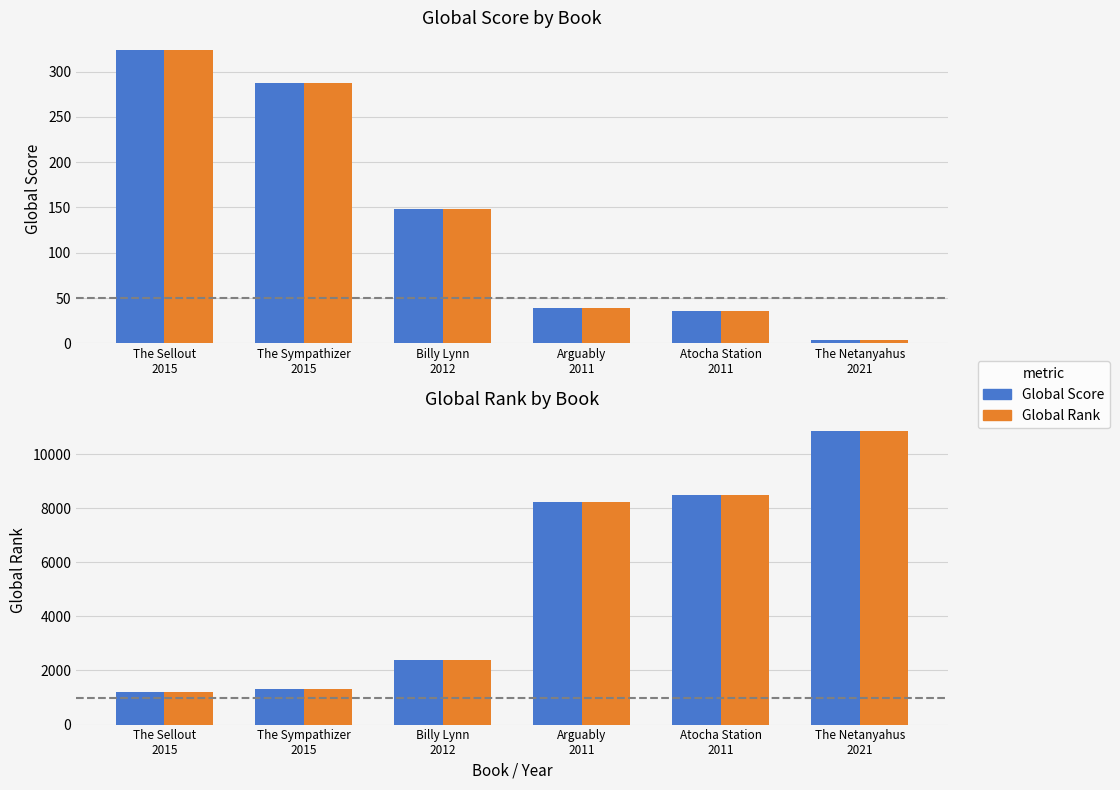

The Global Rank series shows 7440 at The Netanyahus
2021. True or false?

False